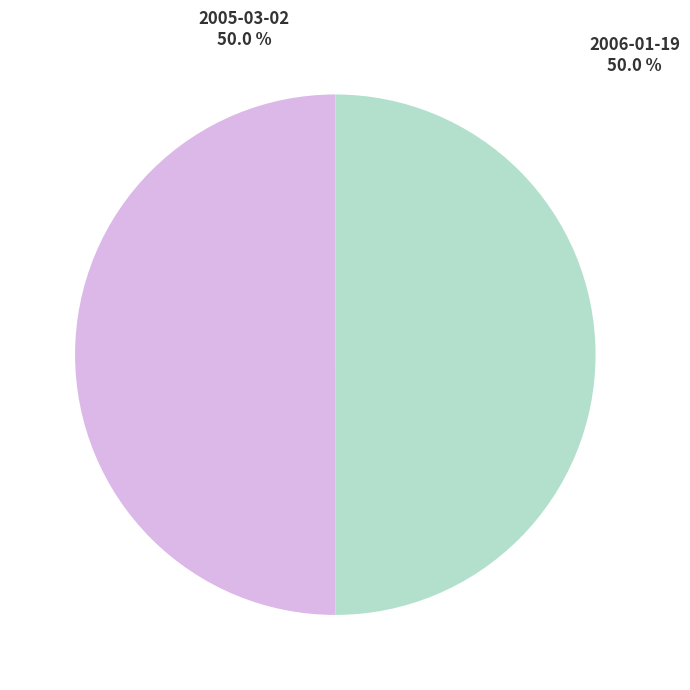

How much of the chart is everything except 2005-03-02?

50.0%